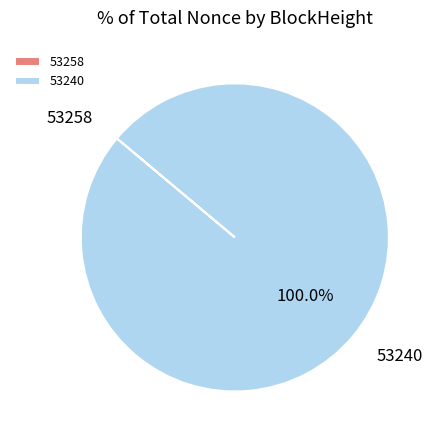

Is there a majority slice in this chart?

Yes